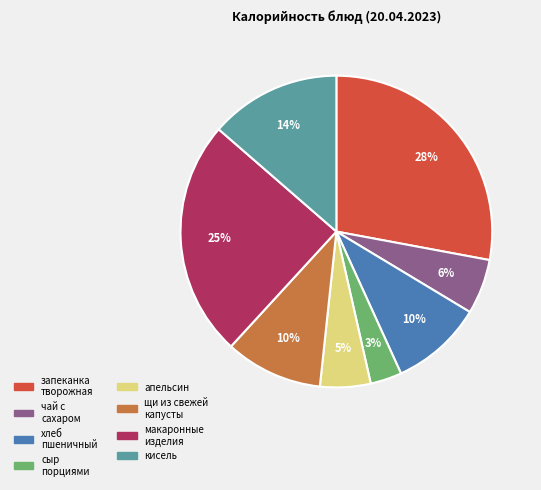

To the nearest percent, what is the average slice percentage?

12%